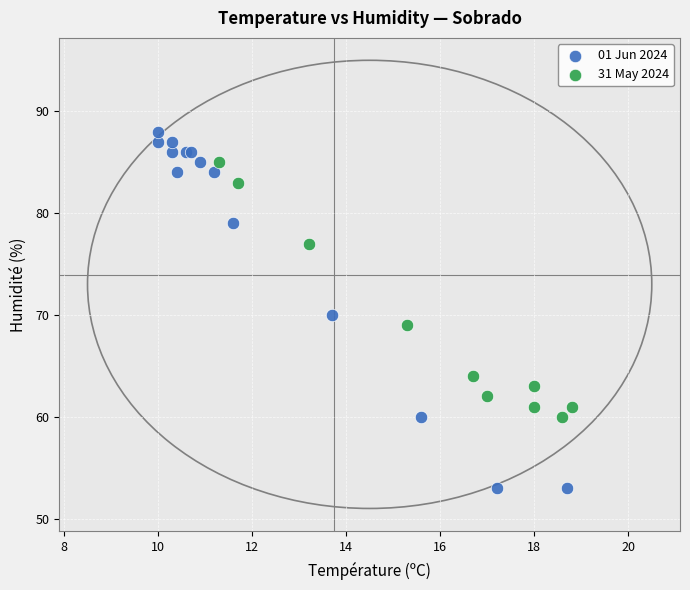

Which series has the largest Y range (max minus min)?

01 Jun 2024